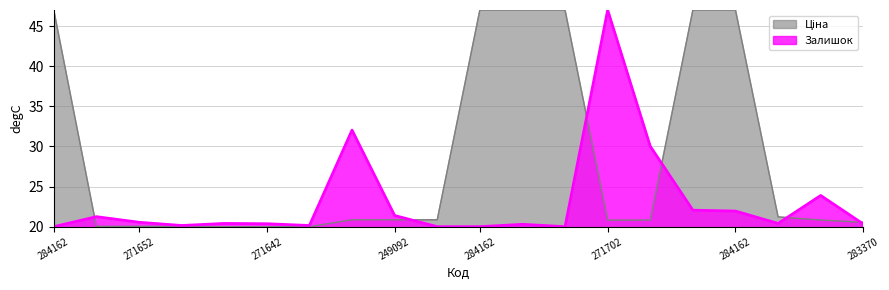

Which series has the largest range (max minus min)?

Ціна